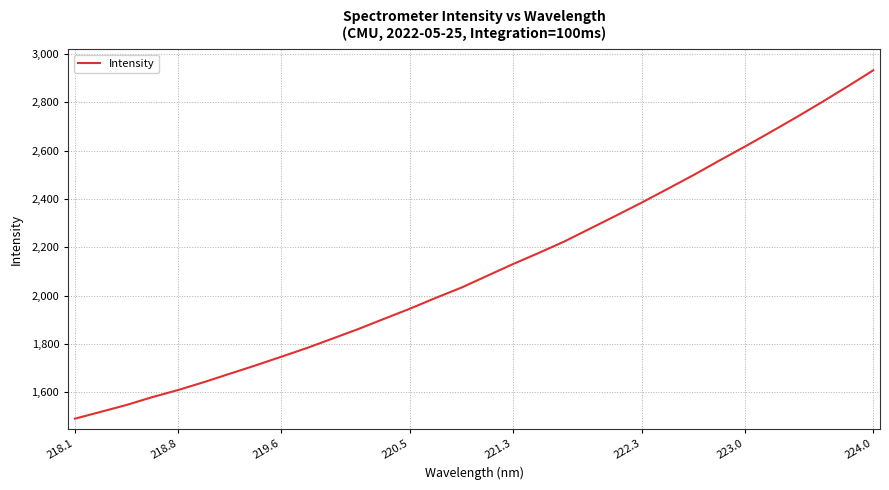

What is the average value?

2112.7